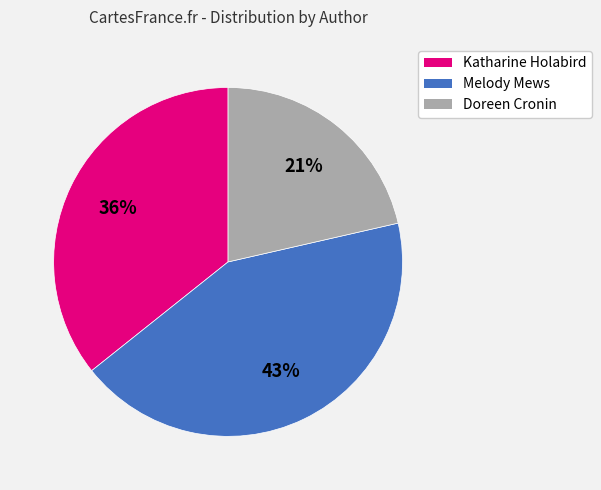

Is there any slice that represents more than half of the pie?

No